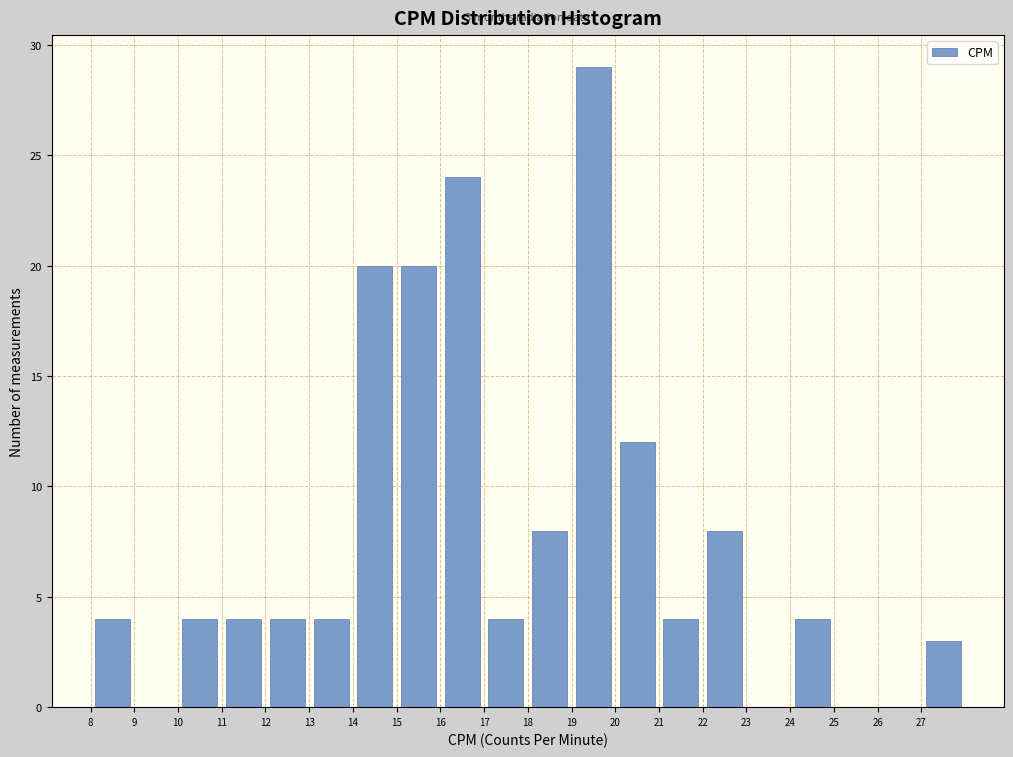

Over which range of the x-axis is the bar tallest?

19 to 20